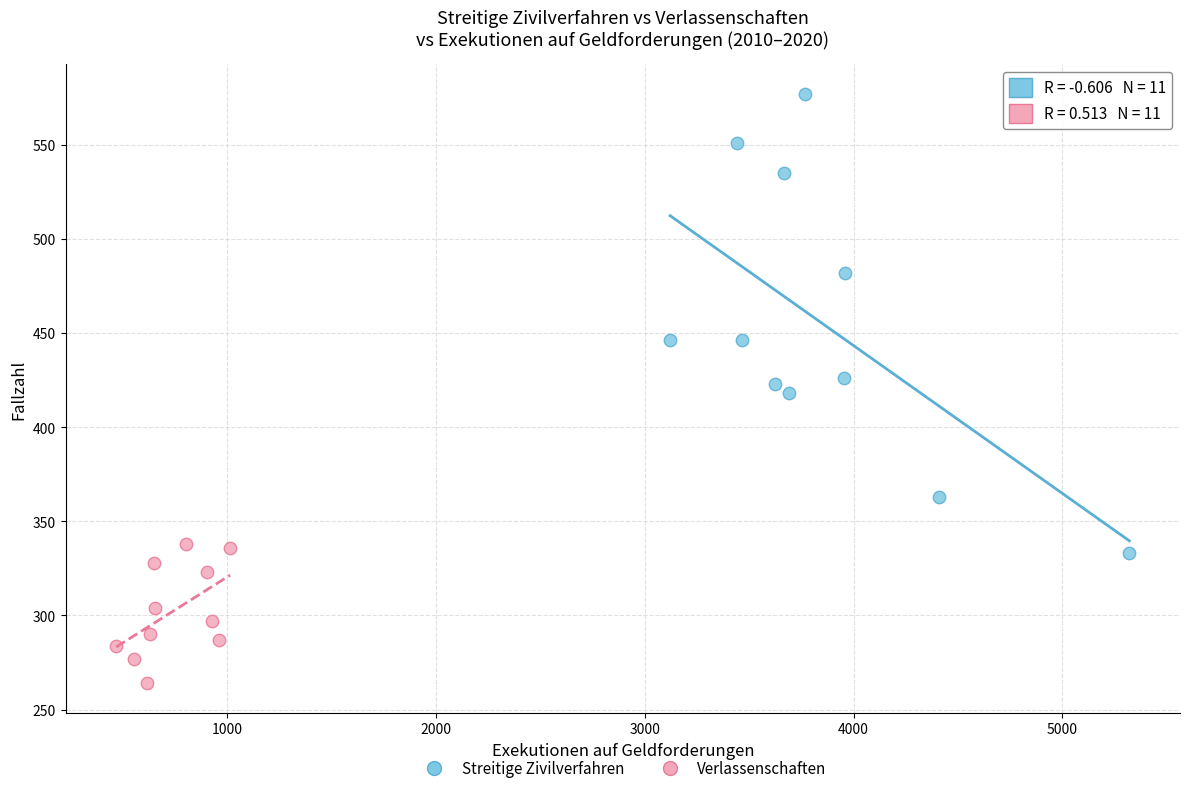

What are all the series names shown in the legend?

Streitige Zivilverfahren, Verlassenschaften